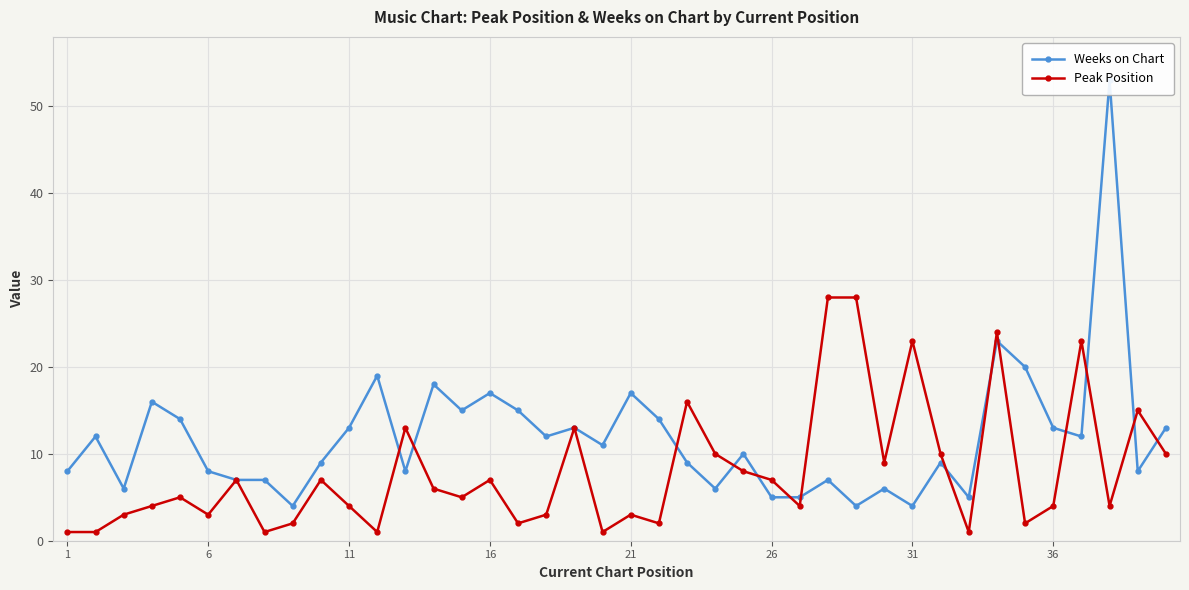

What is the difference between the highest and lowest values at 21?

9